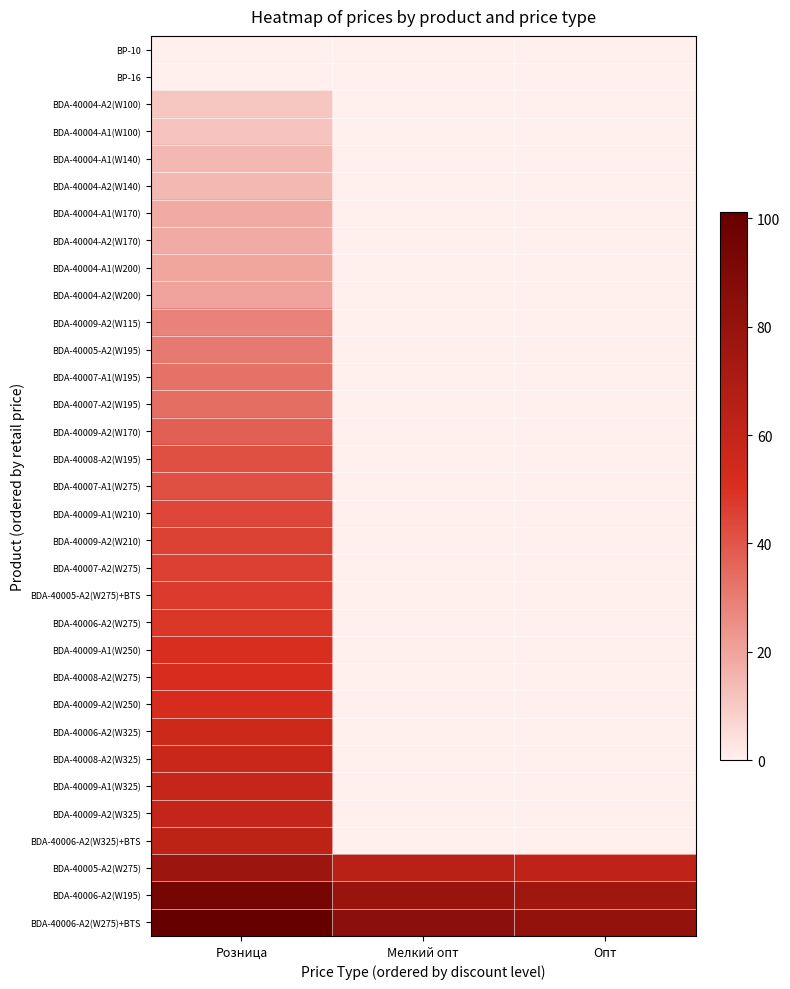

At which category is the sum across all series the highest?

Розница